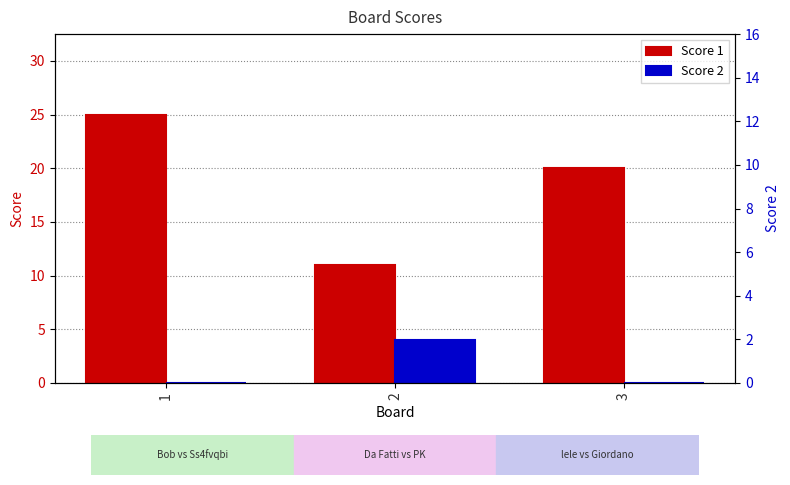

What is the sum of the Score 1 values at 1 and 3?

45